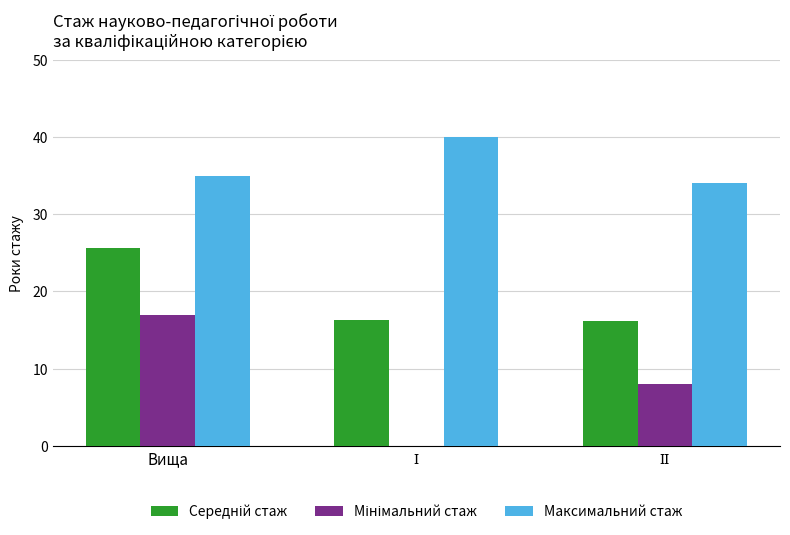

At which category is the sum across all series the highest?

Вища